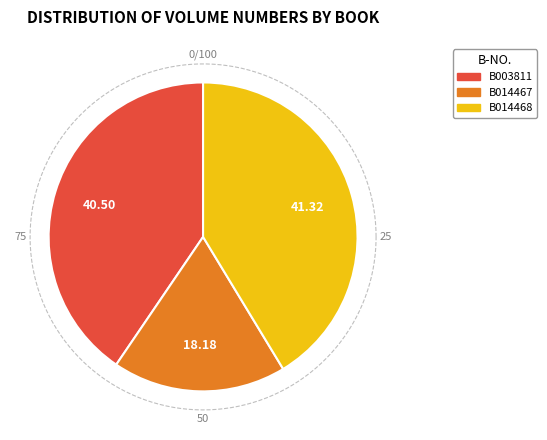

To the nearest percent, what percentage of the pie is B003811?

40%